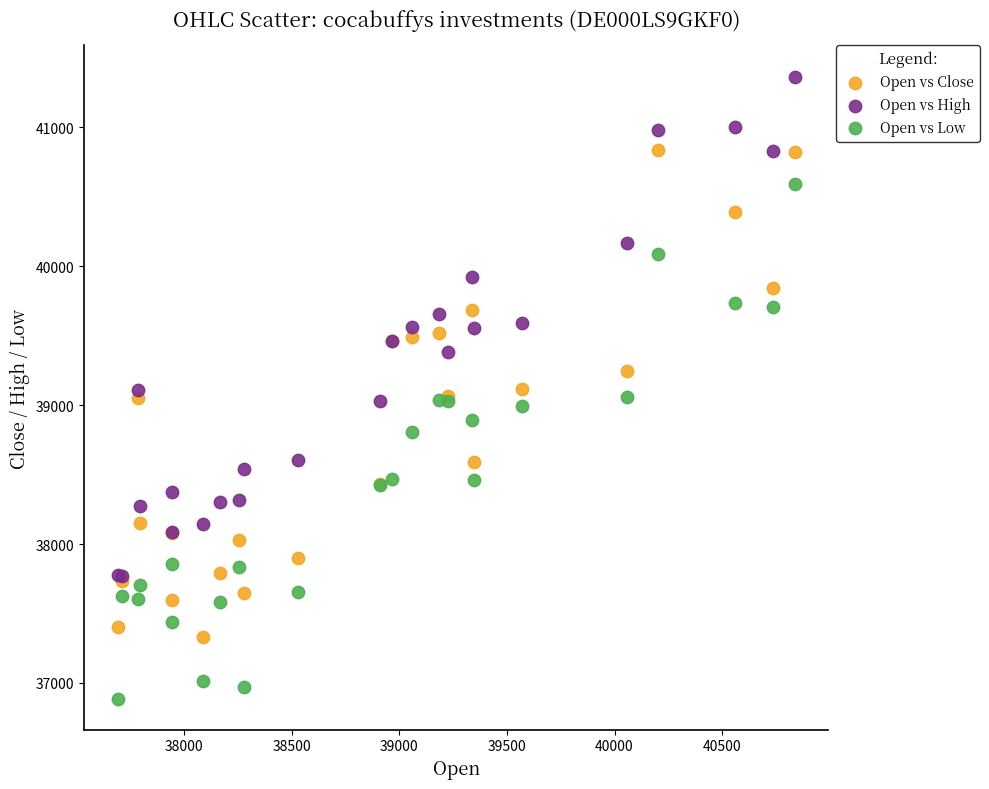

Which series reaches the minimum Y coordinate?

Open vs Low